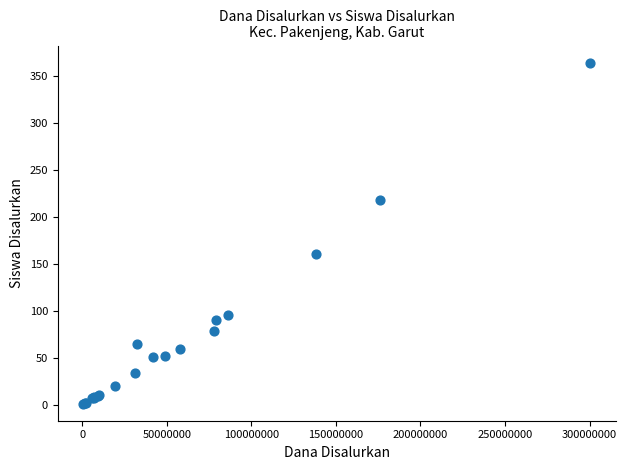

What Y value in the scatter plot is closest to 182?

160